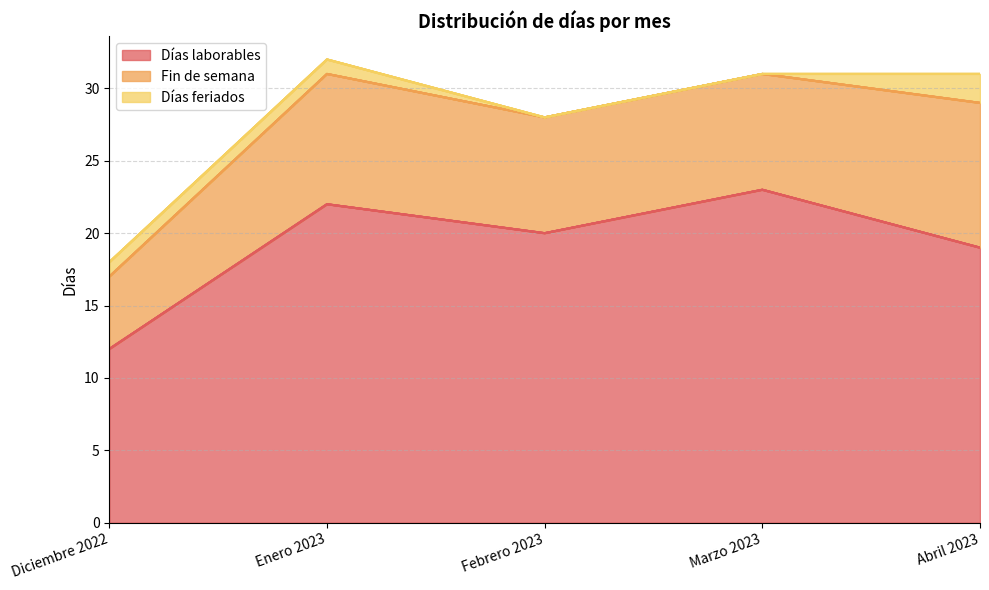

What is the sum of all Días laborables values?

96